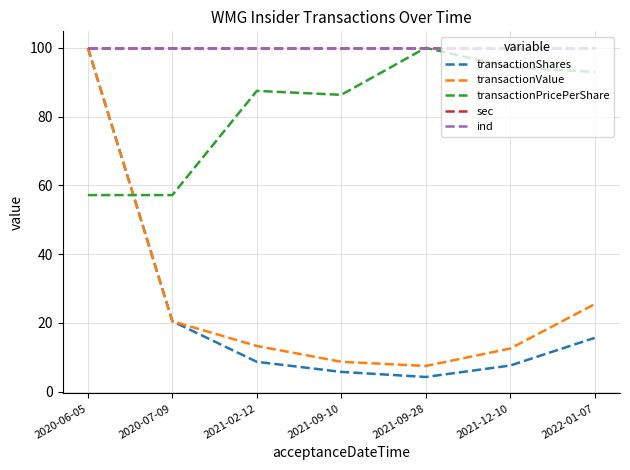

What is the average value of the transactionPricePerShare series?

82.2